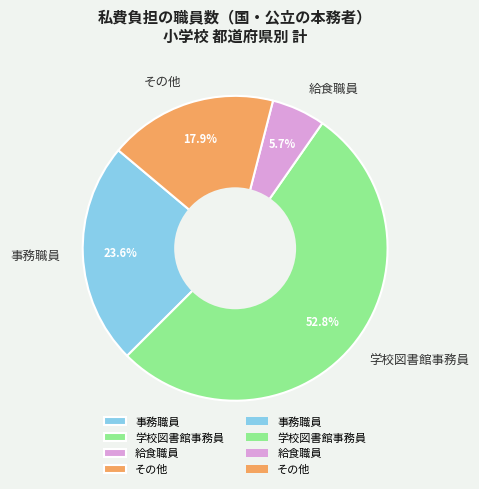

Which category has the biggest portion of the pie?

学校図書館事務員